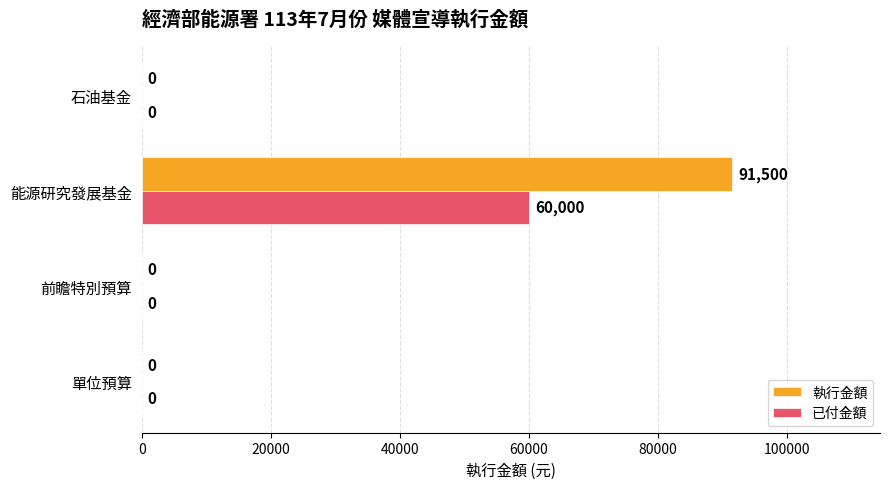

Between 能源研究發展基金 and 石油基金, which series saw the biggest shift?

執行金額